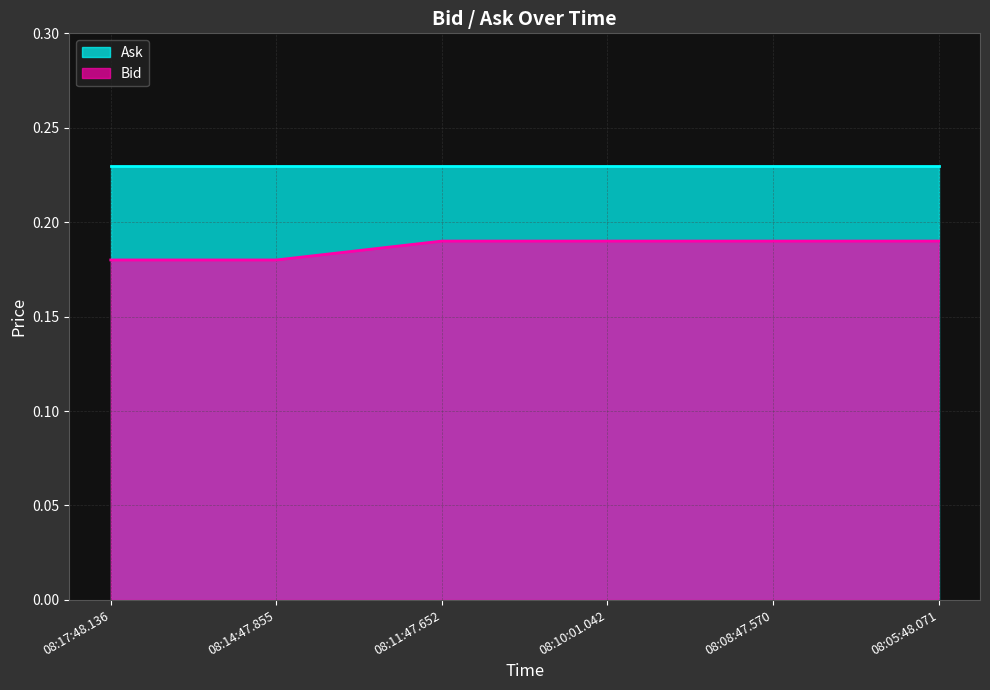

What position from the right is 08:05:48.071?

1